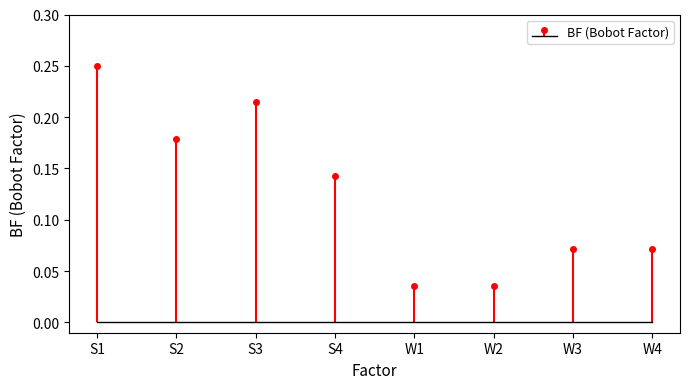

How many bars are there in total?

8